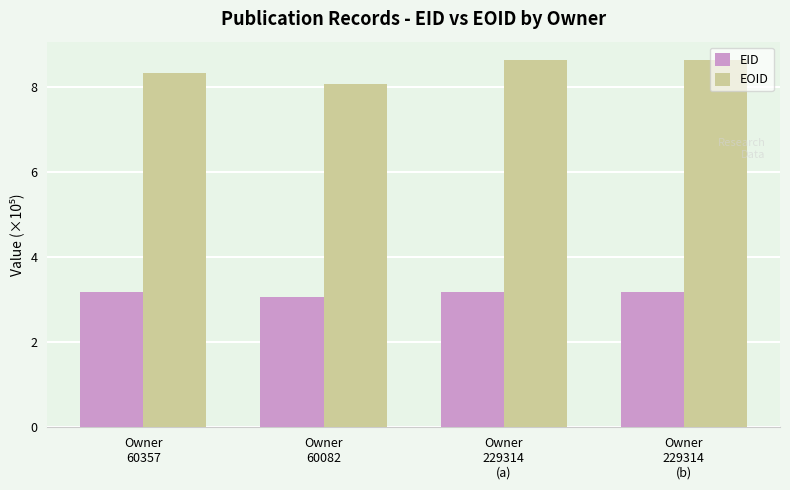

Reading left to right, list all the values displayed in this chart.

EID: 3.2	3.1	3.2	3.2
EOID: 8.3	8.1	8.6	8.6